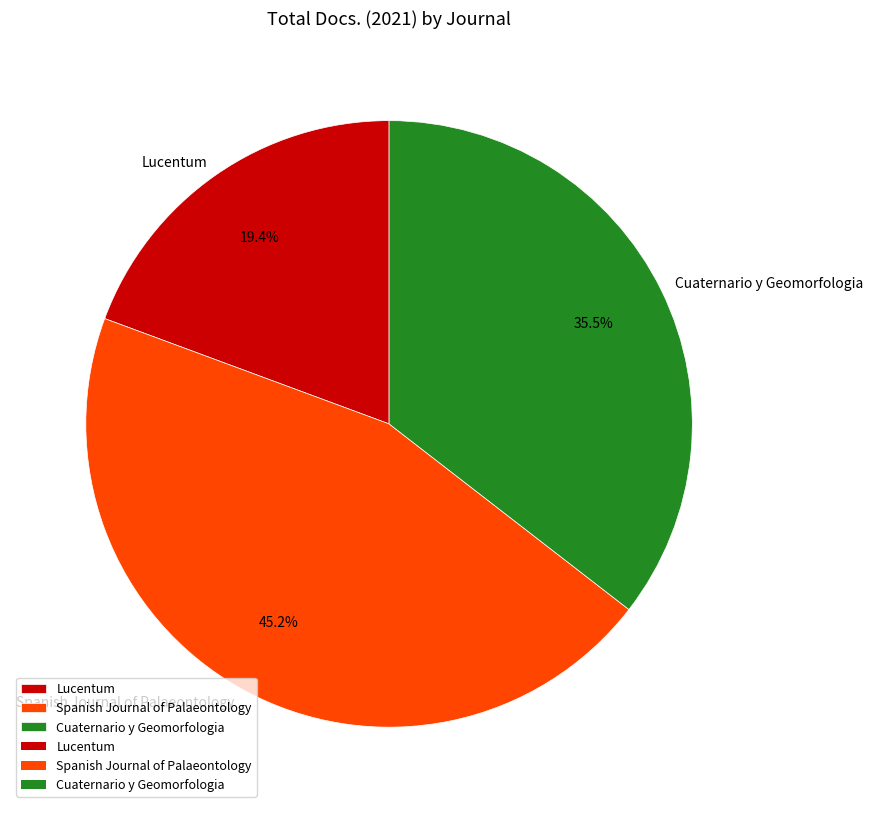

Count the number of slices in the pie.

3